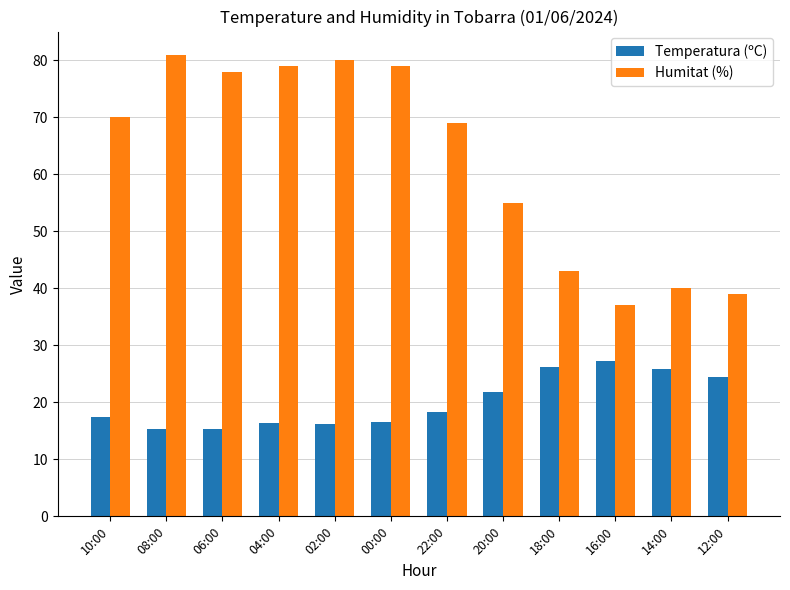

What is the difference between the highest and lowest values at 06:00?

62.7